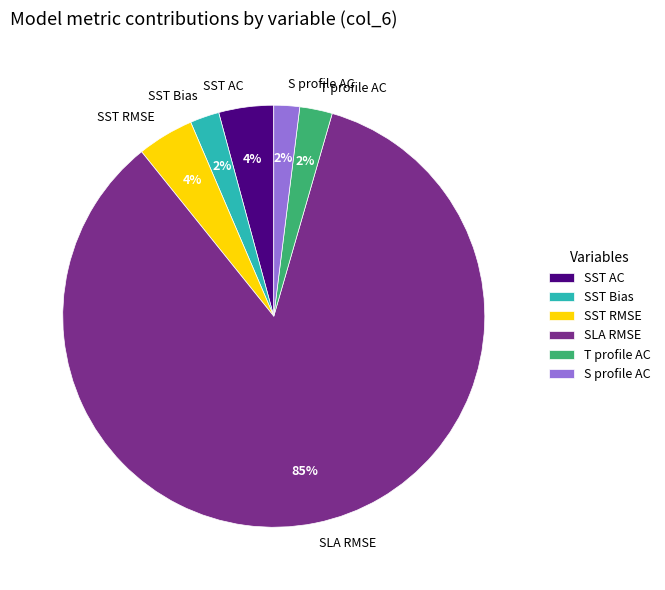

To the nearest percent, what is the difference between the SST RMSE and T profile AC slice percentages?

2%